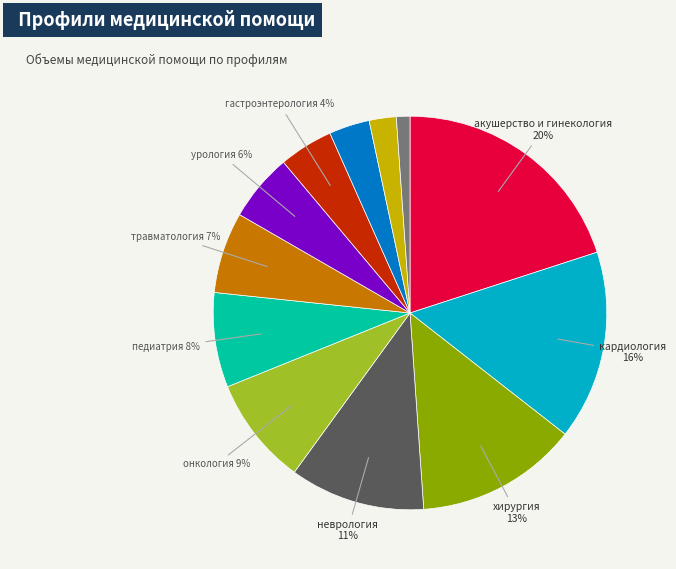

Is there any slice that represents more than half of the pie?

No